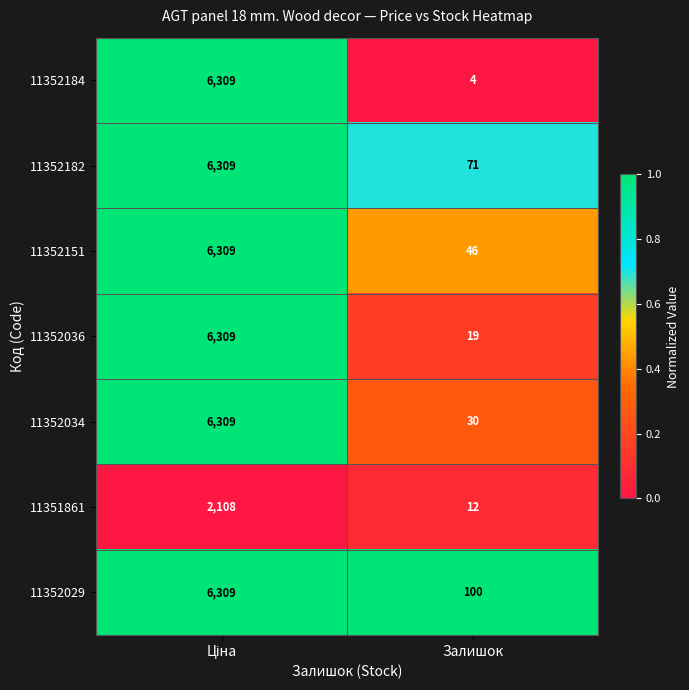

Which series has the largest total across all categories?

11352029